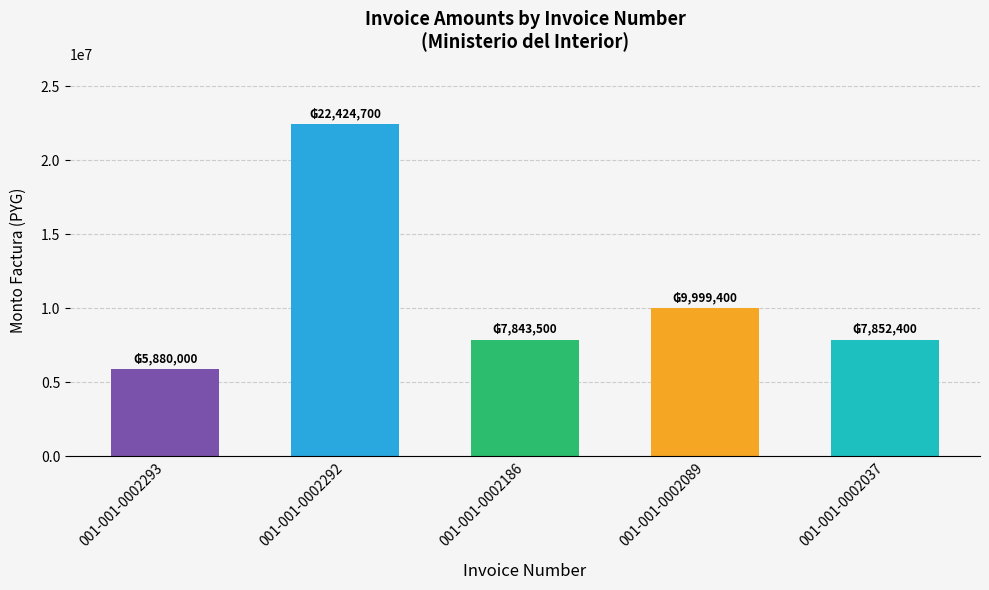

Where does the data first go above 7852400?

001-001-0002292